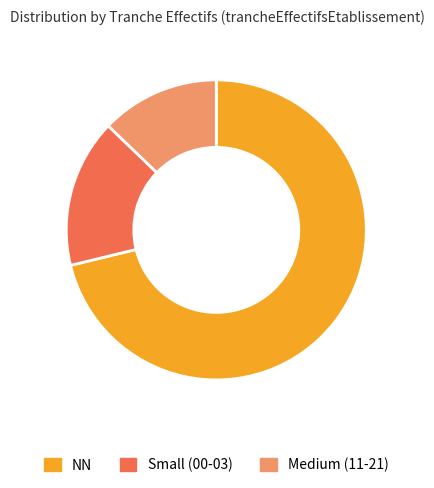

Which category accounts for the majority?

NN